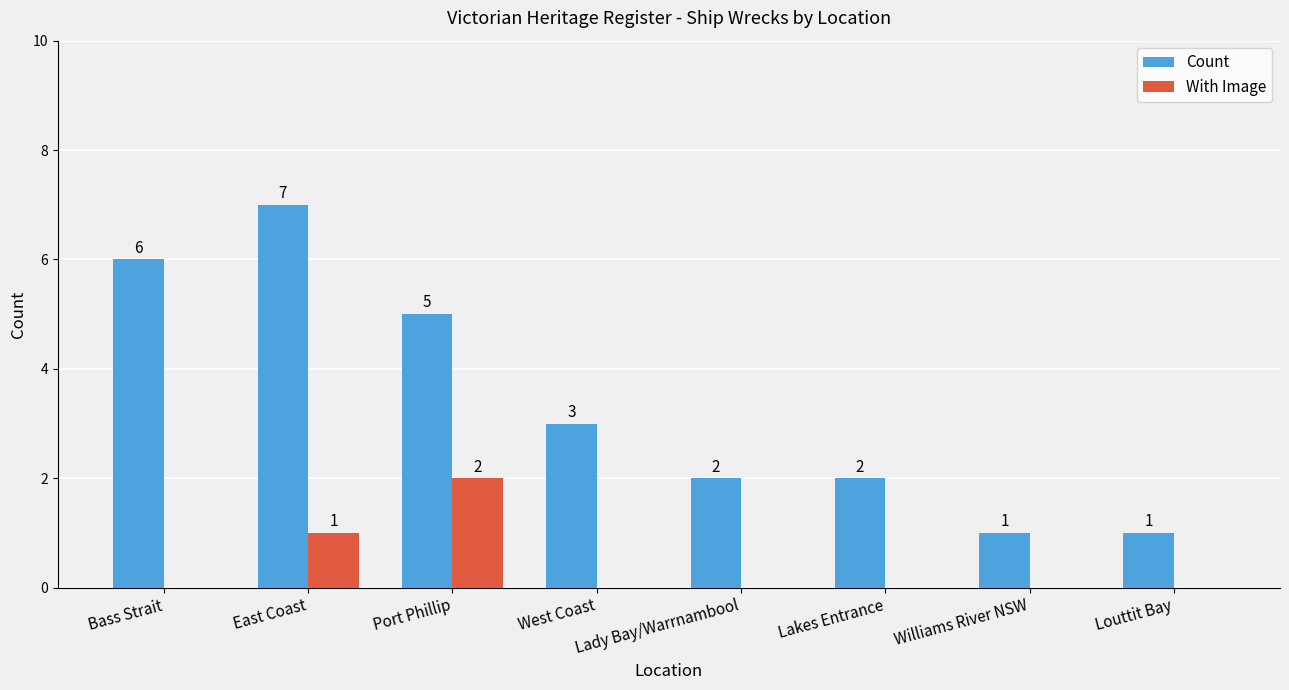

What is the total value across all series at Bass Strait?

6